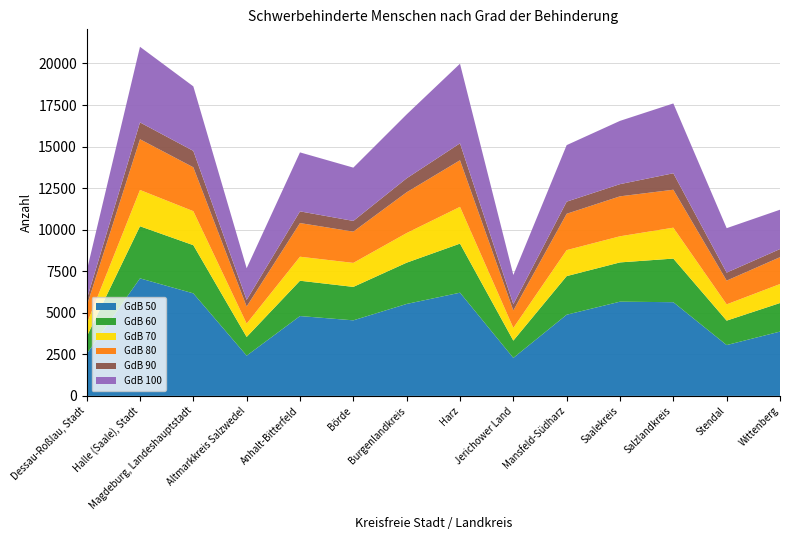

Reading left to right, extract all data points from this chart.

GdB 50: Dessau-Roßlau, Stadt=2520	Halle (Saale), Stadt=7071	Magdeburg, Landeshauptstadt=6169	Altmarkkreis Salzwedel=2421	Anhalt-Bitterfeld=4804	Börde=4546	Burgenlandkreis=5532	Harz=6209	Jerichower Land=2286	Mansfeld-Südharz=4884	Saalekreis=5669	Salzlandkreis=5637	Stendal=3058	Wittenberg=3869
GdB 60: Dessau-Roßlau, Stadt=1037	Halle (Saale), Stadt=3135	Magdeburg, Landeshauptstadt=2899	Altmarkkreis Salzwedel=1124	Anhalt-Bitterfeld=2125	Börde=2012	Burgenlandkreis=2483	Harz=2953	Jerichower Land=1040	Mansfeld-Südharz=2322	Saalekreis=2362	Salzlandkreis=2624	Stendal=1470	Wittenberg=1718
GdB 70: Dessau-Roßlau, Stadt=762	Halle (Saale), Stadt=2184	Magdeburg, Landeshauptstadt=2046	Altmarkkreis Salzwedel=807	Anhalt-Bitterfeld=1444	Börde=1444	Burgenlandkreis=1783	Harz=2211	Jerichower Land=764	Mansfeld-Südharz=1565	Saalekreis=1572	Salzlandkreis=1860	Stendal=980	Wittenberg=1143
GdB 80: Dessau-Roßlau, Stadt=1081	Halle (Saale), Stadt=3051	Magdeburg, Landeshauptstadt=2640	Altmarkkreis Salzwedel=1026	Anhalt-Bitterfeld=2026	Börde=1881	Burgenlandkreis=2453	Harz=2804	Jerichower Land=1049	Mansfeld-Südharz=2186	Saalekreis=2403	Salzlandkreis=2283	Stendal=1428	Wittenberg=1615
GdB 90: Dessau-Roßlau, Stadt=388	Halle (Saale), Stadt=1013	Magdeburg, Landeshauptstadt=987	Altmarkkreis Salzwedel=399	Anhalt-Bitterfeld=703	Börde=644	Burgenlandkreis=841	Harz=1018	Jerichower Land=376	Mansfeld-Südharz=729	Saalekreis=734	Salzlandkreis=990	Stendal=482	Wittenberg=490
GdB 100: Dessau-Roßlau, Stadt=1713	Halle (Saale), Stadt=4549	Magdeburg, Landeshauptstadt=3881	Altmarkkreis Salzwedel=1902	Anhalt-Bitterfeld=3548	Börde=3206	Burgenlandkreis=3844	Harz=4789	Jerichower Land=1759	Mansfeld-Südharz=3401	Saalekreis=3806	Salzlandkreis=4201	Stendal=2673	Wittenberg=2366